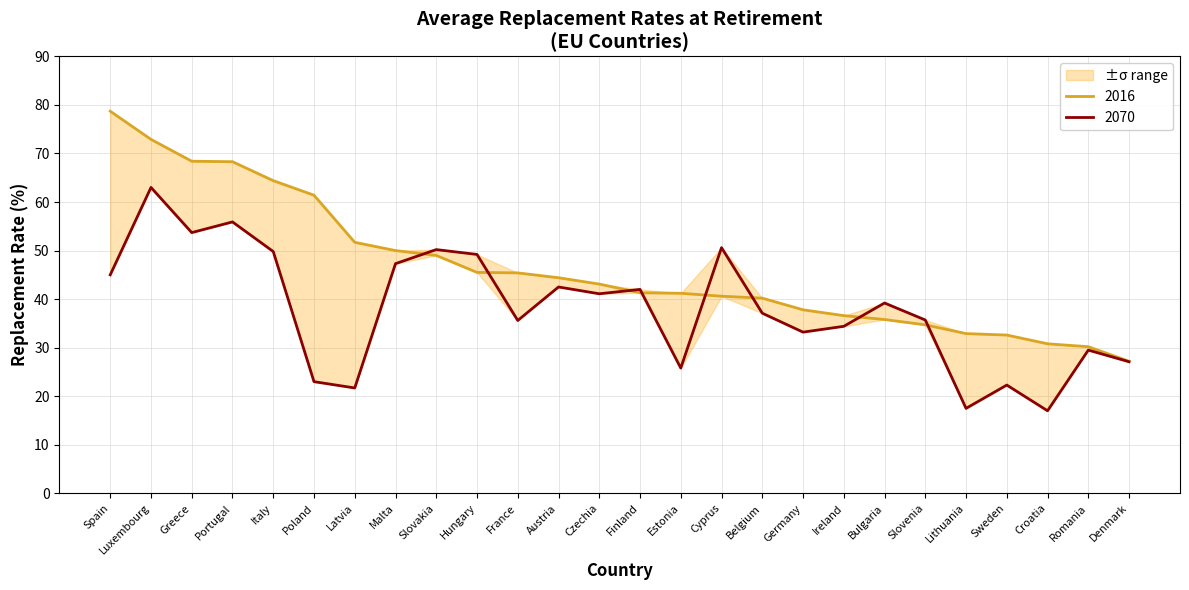

How many distinct data groups are displayed?

2